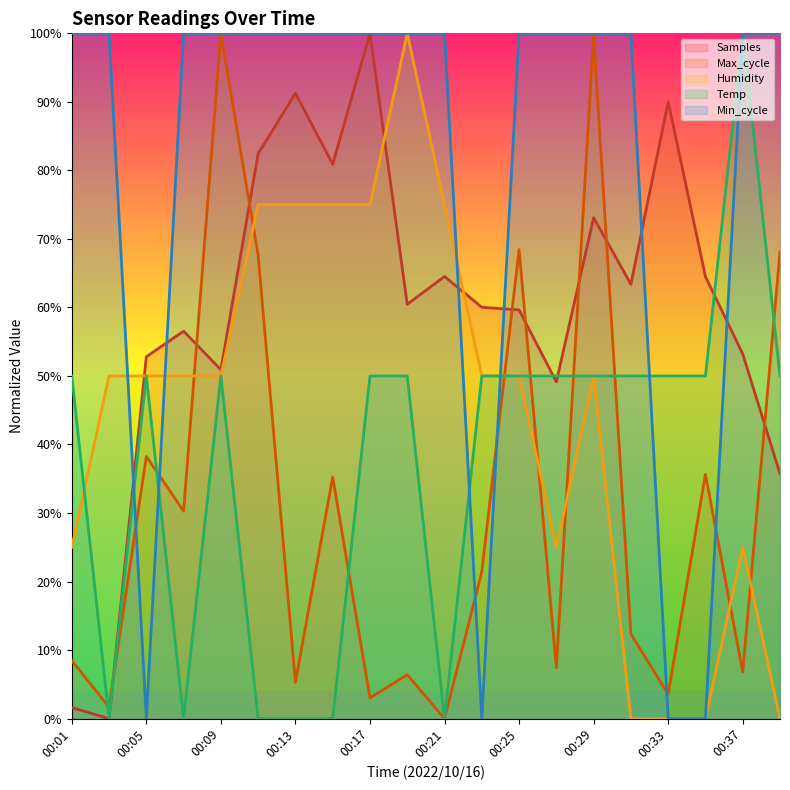

At which label does Max_cycle reach its minimum?

00:21